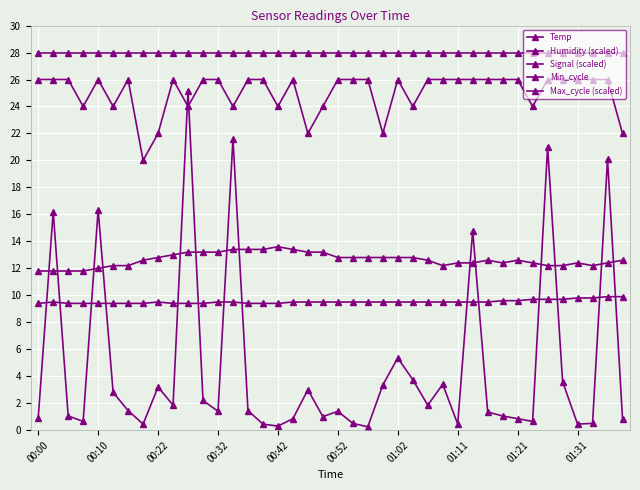

How many intersections are there between Temp and Max_cycle (scaled)?

14